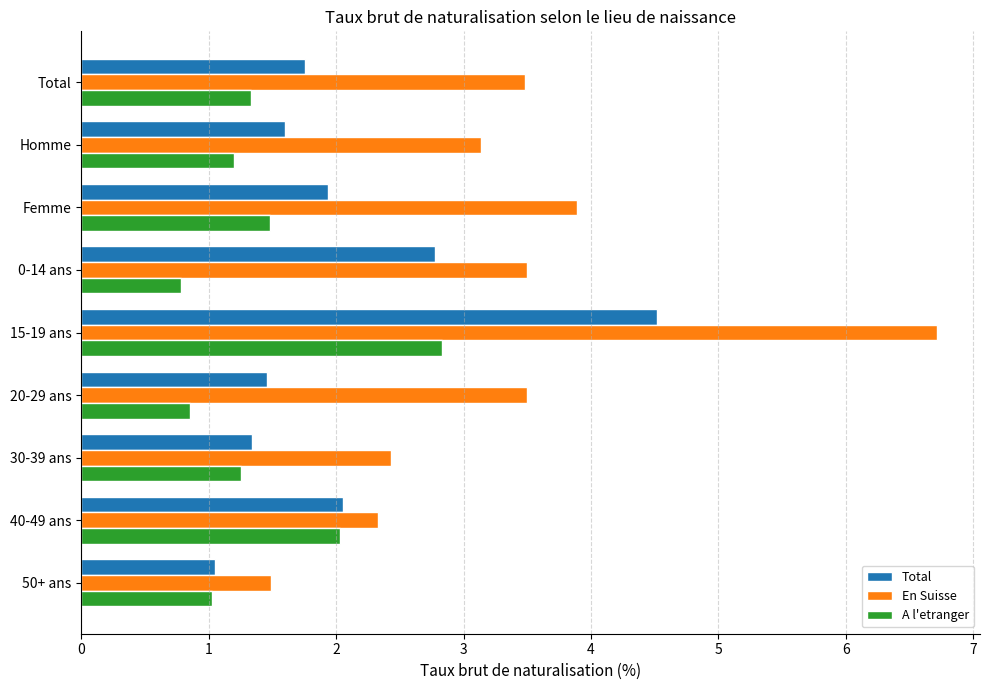

Rank the series by their average value, from highest to lowest.

En Suisse, Total, A l'etranger